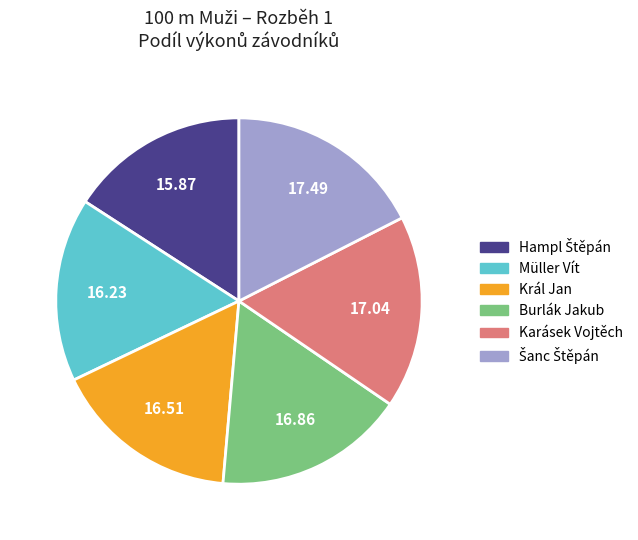

How many slices are in this pie chart?

6